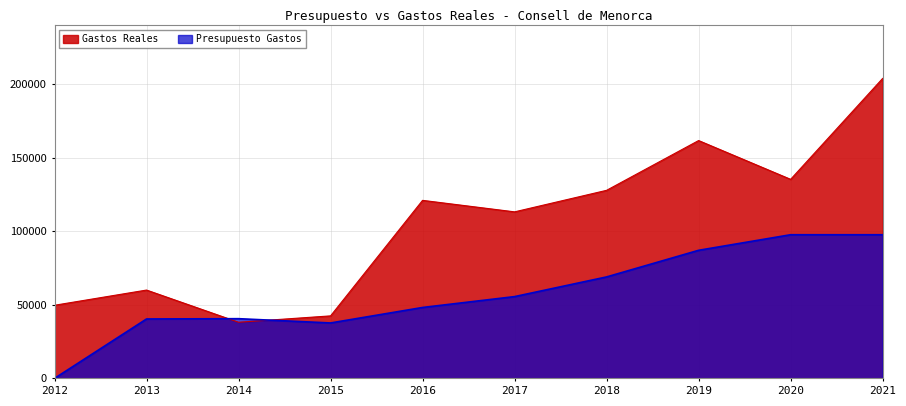

True or false: Gastos Reales has a value of 49713.0 at 2012.

True